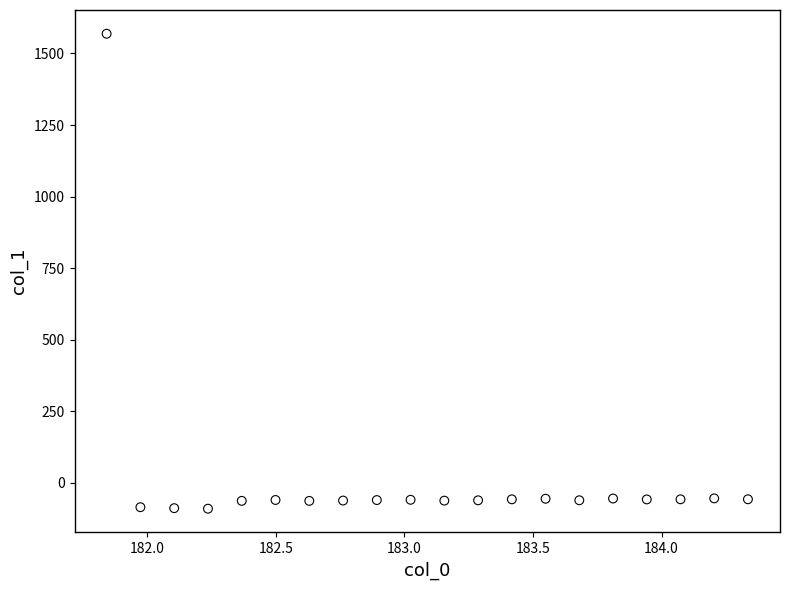

What is the range of X values (max minus min)?

2.5